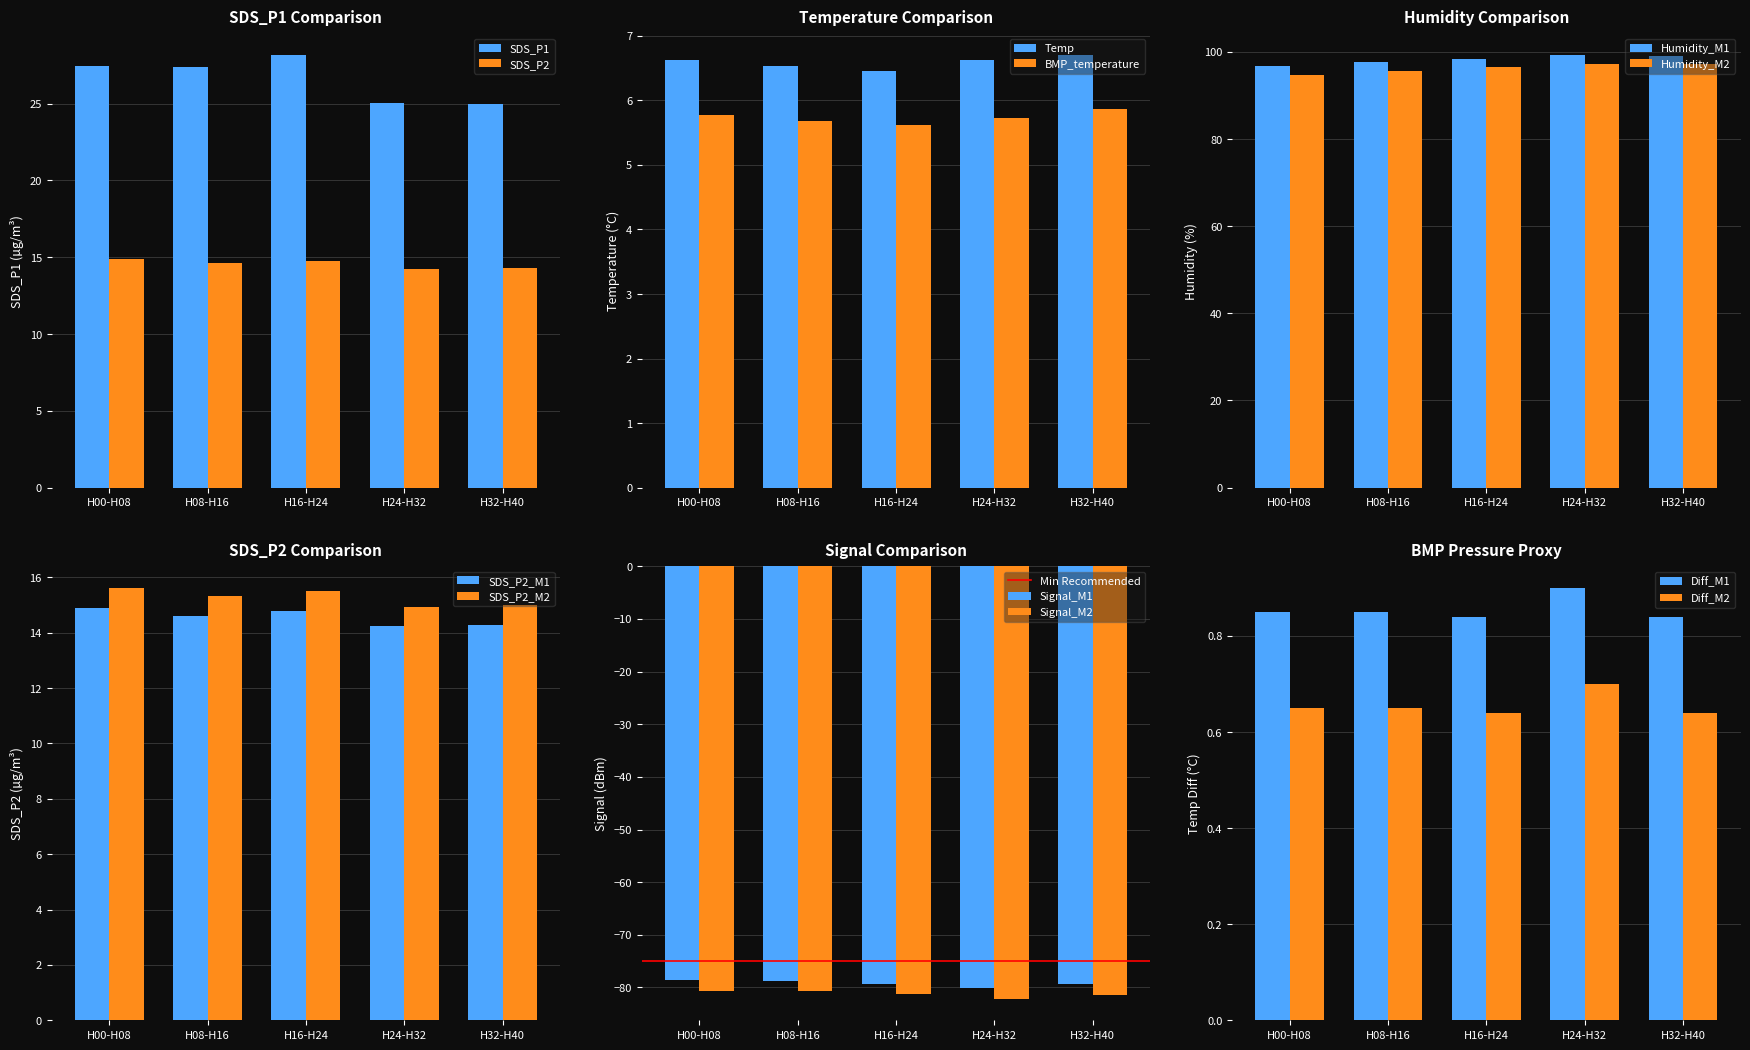

At which label does SDS_P1 reach its peak?

H16-H24